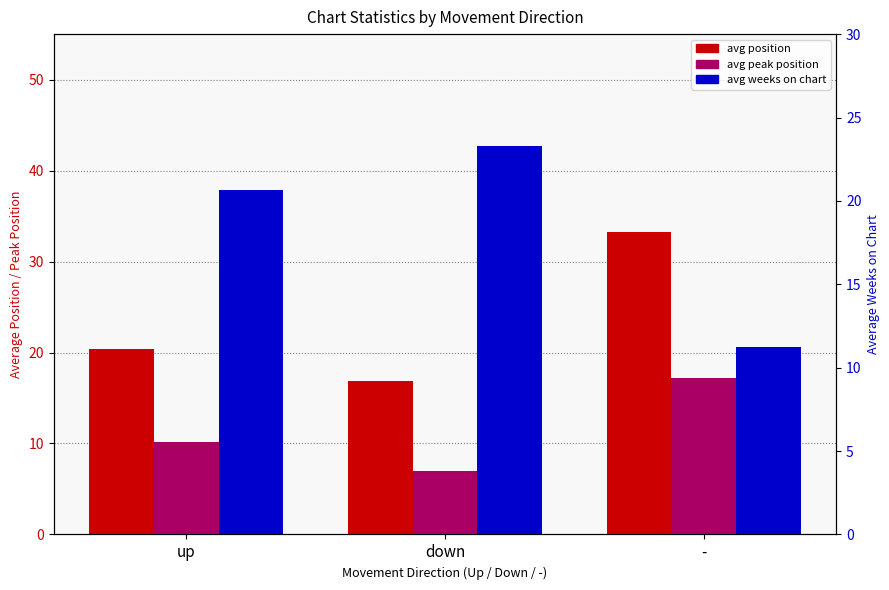

At how many categories does at least one series exceed 13?

3